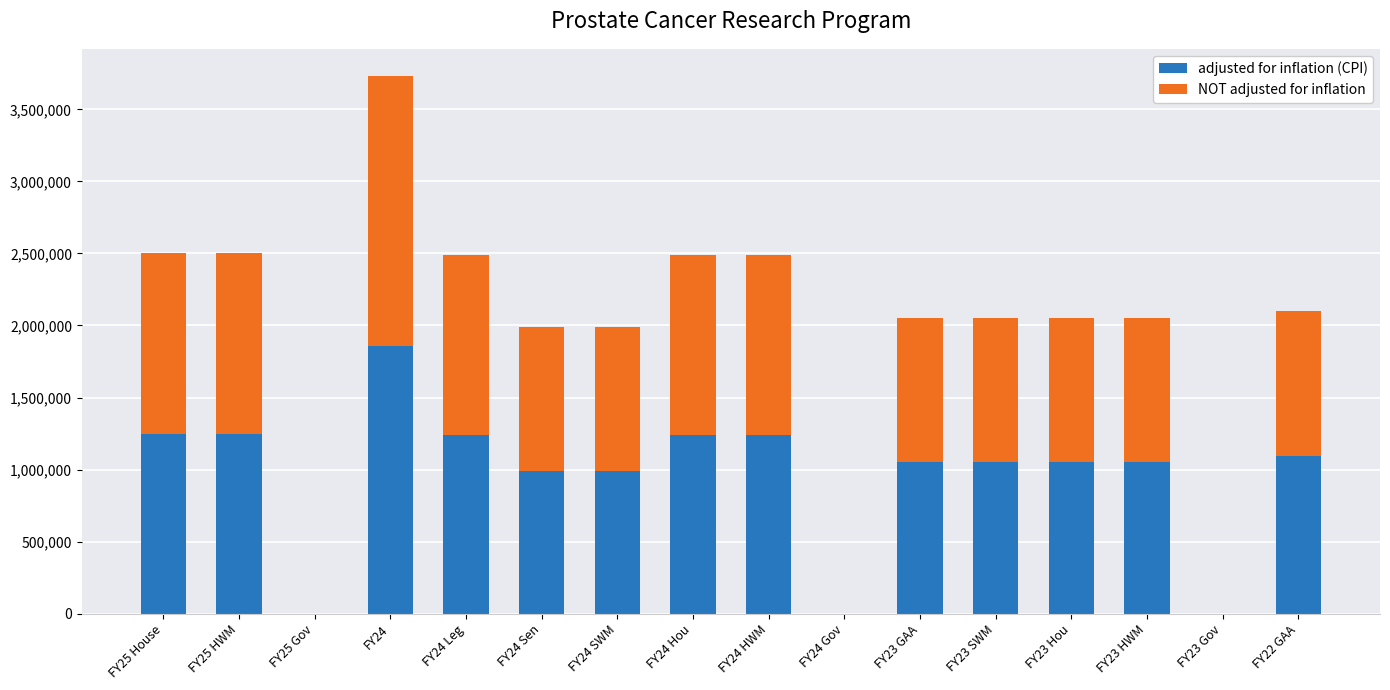

What is the sum of all adjusted for inflation (CPI) values?

15368101